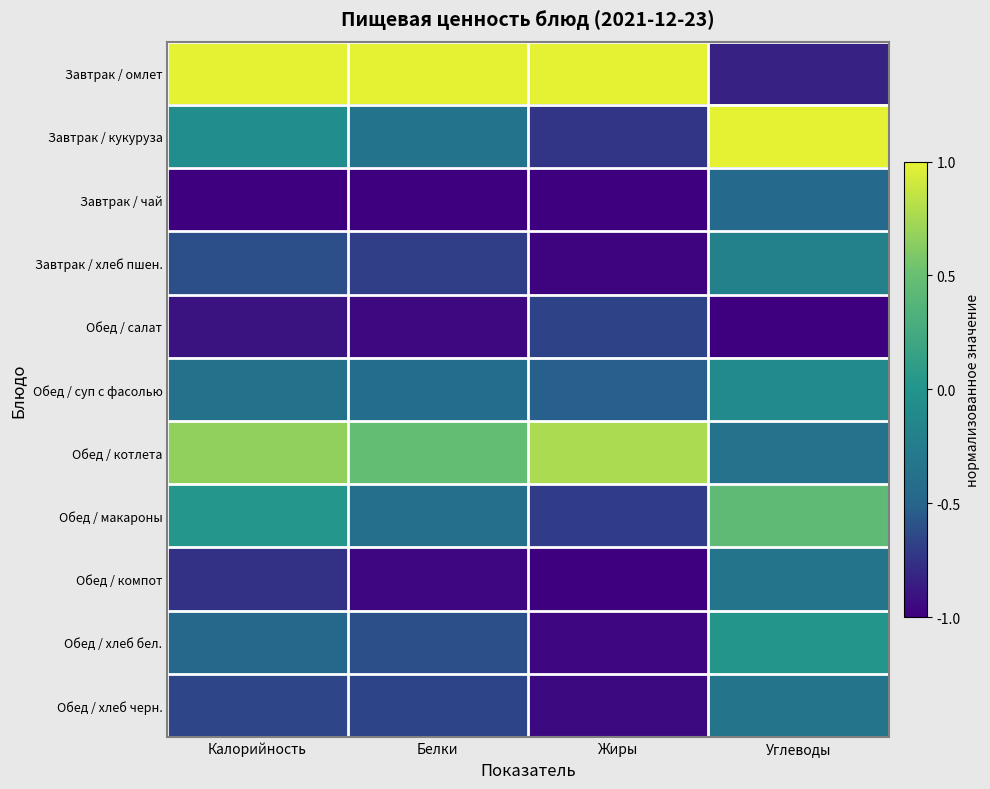

Which series has the largest range (max minus min)?

Завтрак / омлет